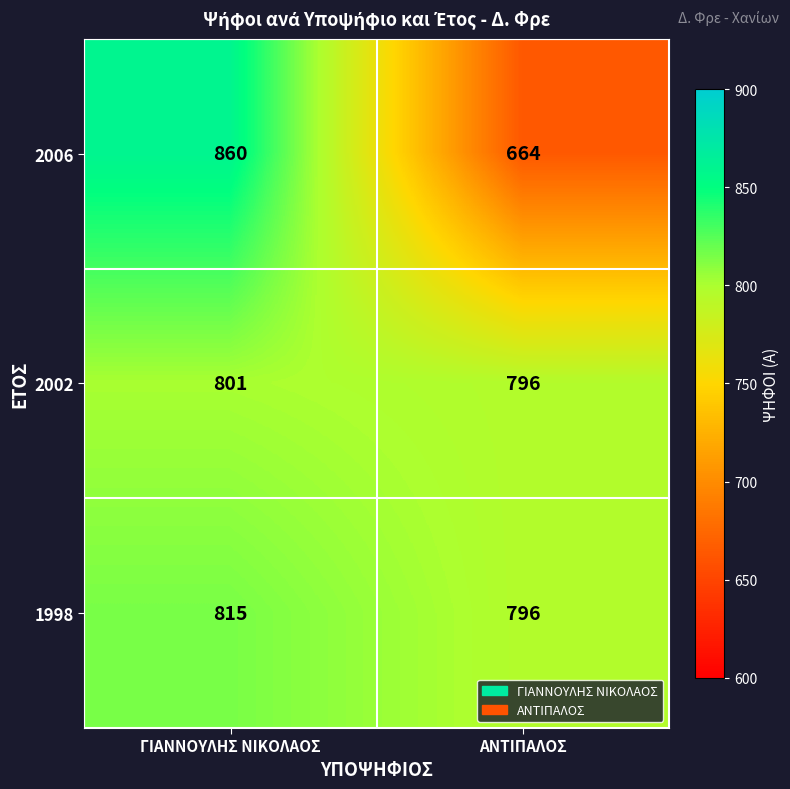

What is the lowest value of the 2002 series?

796